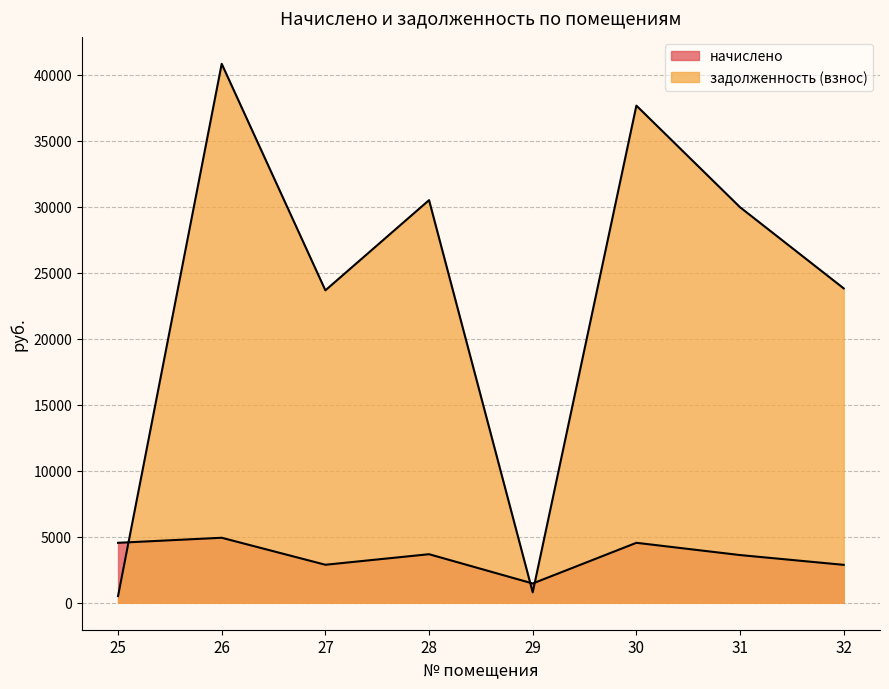

How many lines are shown in the chart?

2